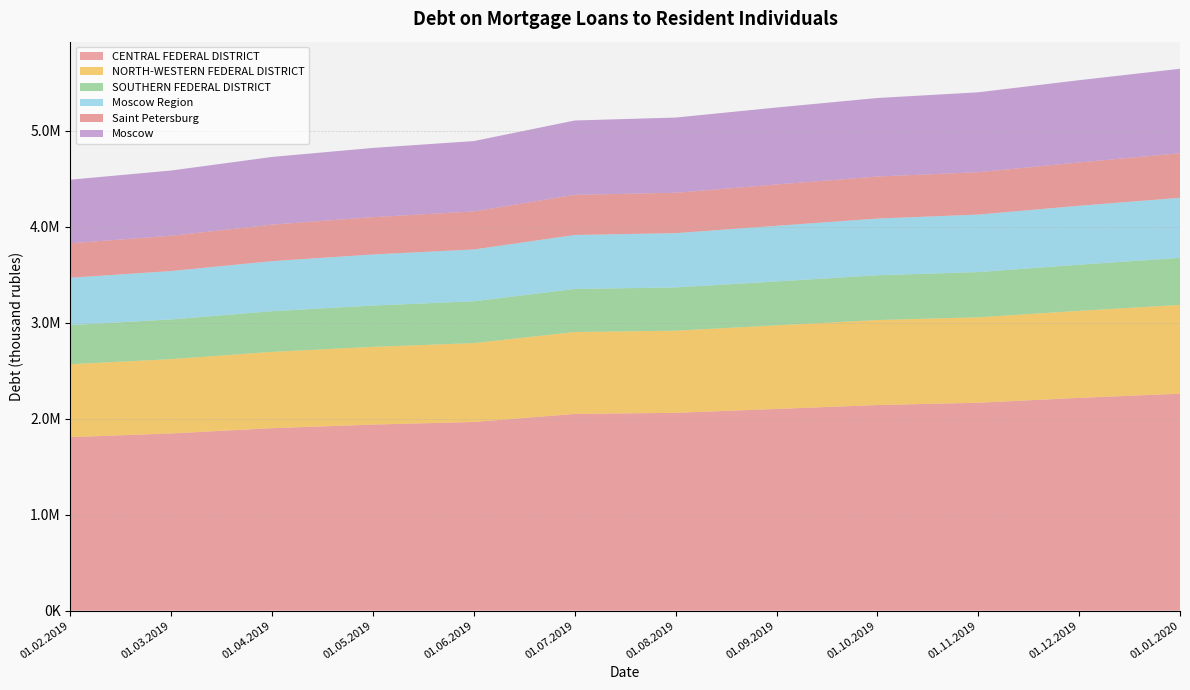

Reading right to left, list all the values displayed in this chart.

CENTRAL FEDERAL DISTRICT: 2260658	2217262	2166423	2142221	2101807	2061277	2049748	1966188	1938679	1901545	1846333	1808133
NORTH-WESTERN FEDERAL DISTRICT: 925074	907258	890525	886159	871126	856251	853863	821845	810495	795412	774919	759946
SOUTHERN FEDERAL DISTRICT: 490194	480411	470880	466758	457437	450663	448287	435515	430211	423425	413777	407294
Moscow Region: 626476	614438	599690	590929	580114	565685	562938	540407	532527	521911	504163	493981
Saint Petersburg: 464793	451202	441602	438014	430469	421266	418345	396227	389155	380698	367785	359212
Moscow: 879881	857507	832632	818302	802145	783457	774794	733383	721112	705282	679866	662584